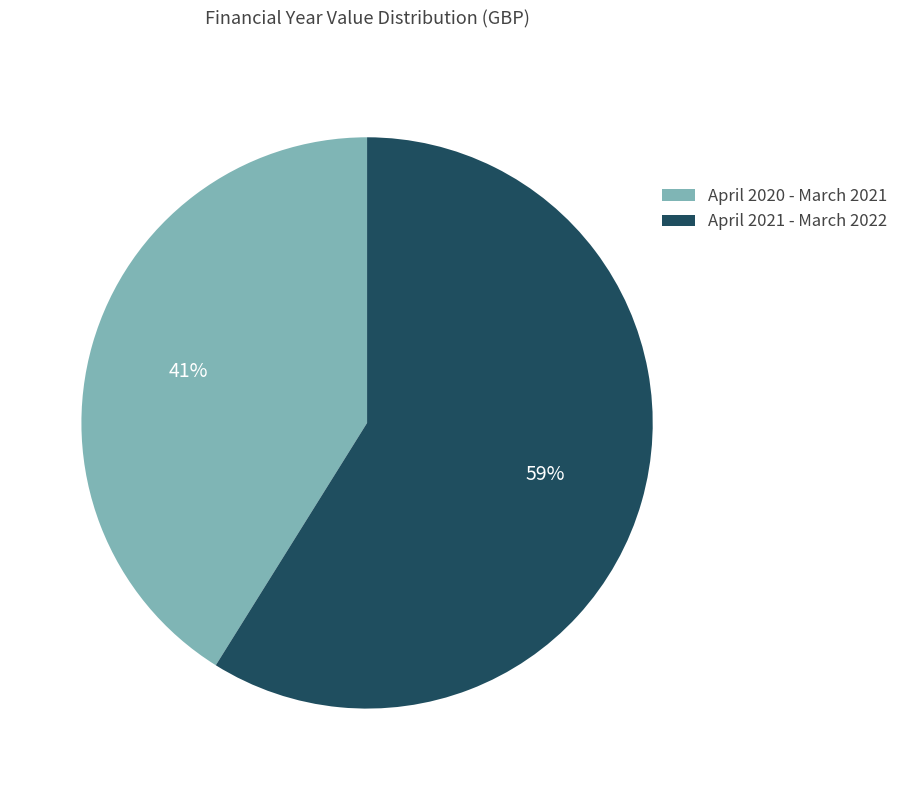

Approximately how many times larger is the value at April 2021 - March 2022 compared to April 2020 - March 2021?

1.4